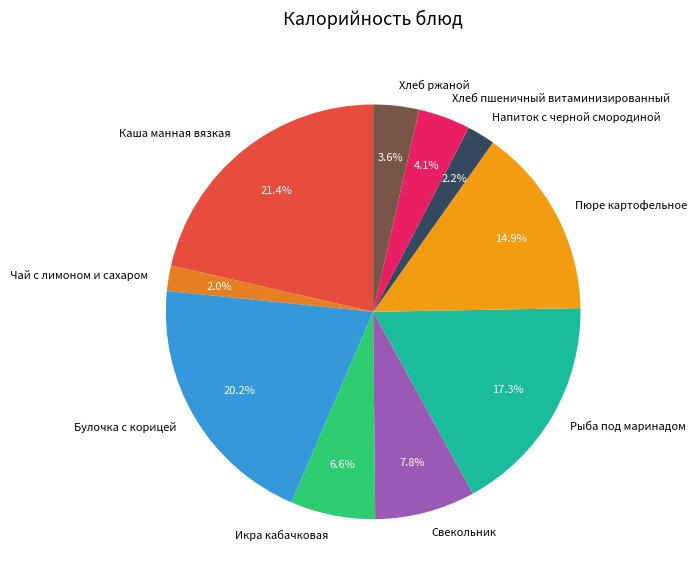

Which has a higher value, Икра кабачковая or Свекольник?

Свекольник